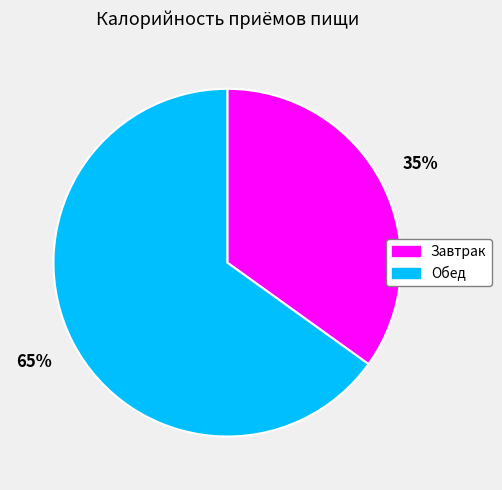

Which slice is the smallest?

Завтрак